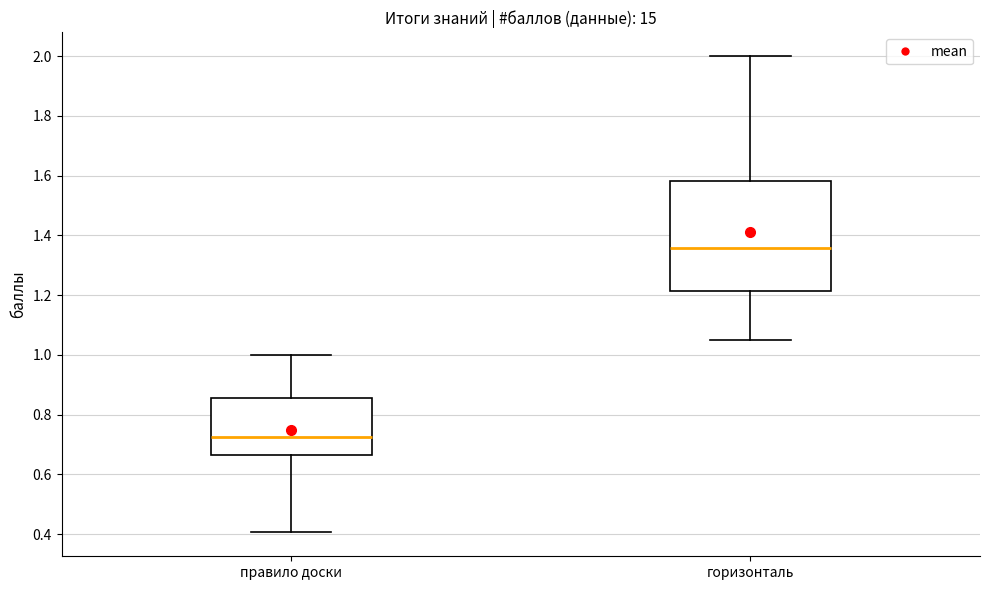

Which box has the lowest median line?

правило доски